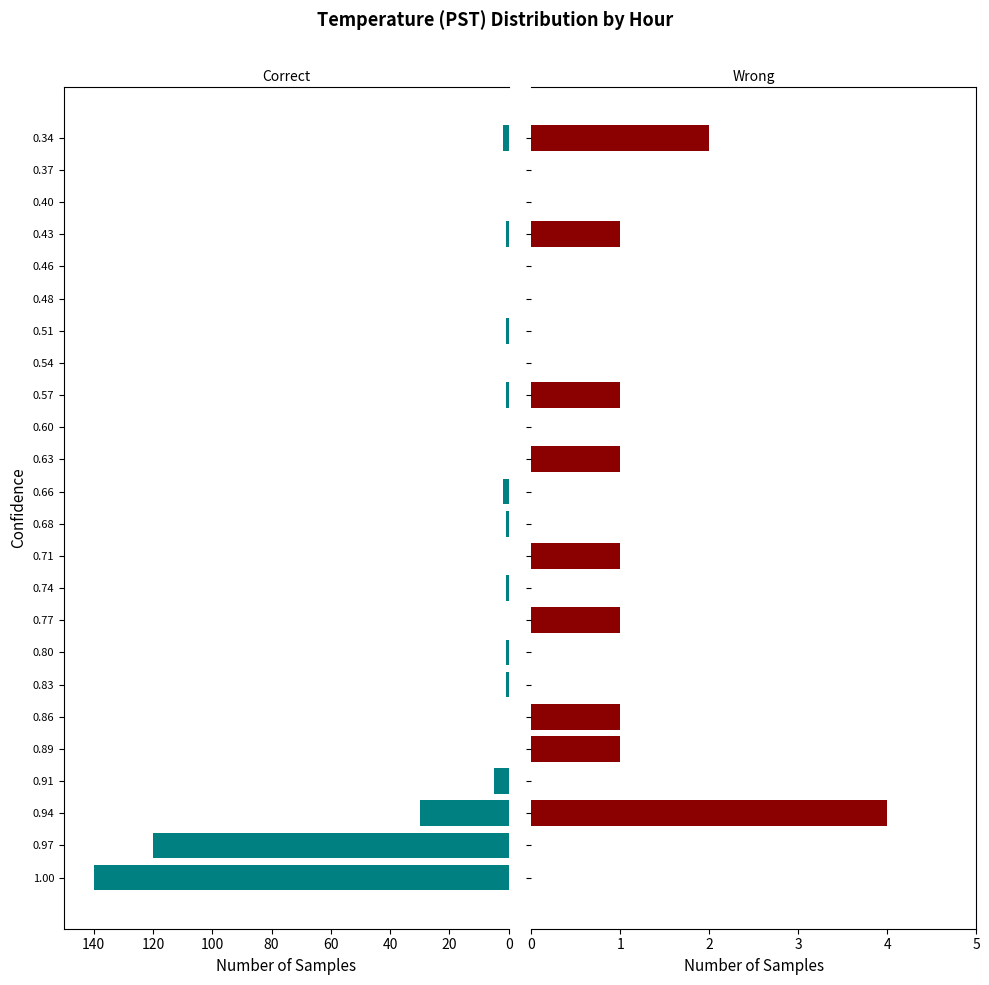

At how many categories does at least one series exceed 47?

2